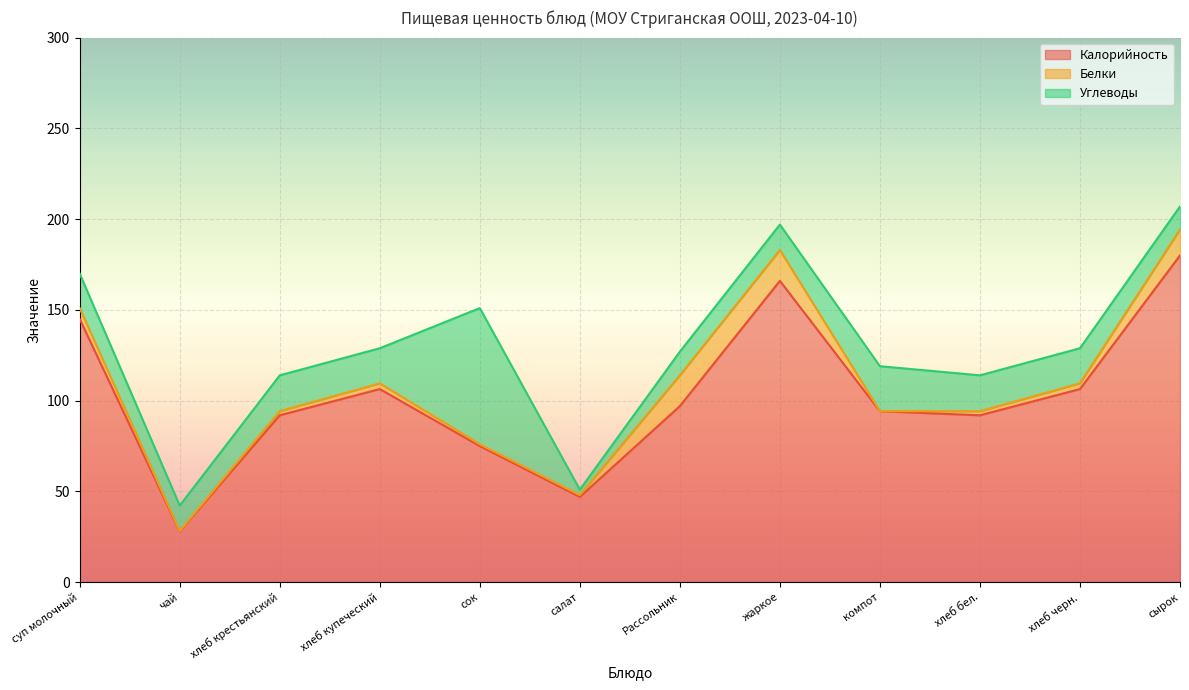

What are all the series names shown in the legend?

Калорийность, Белки, Углеводы